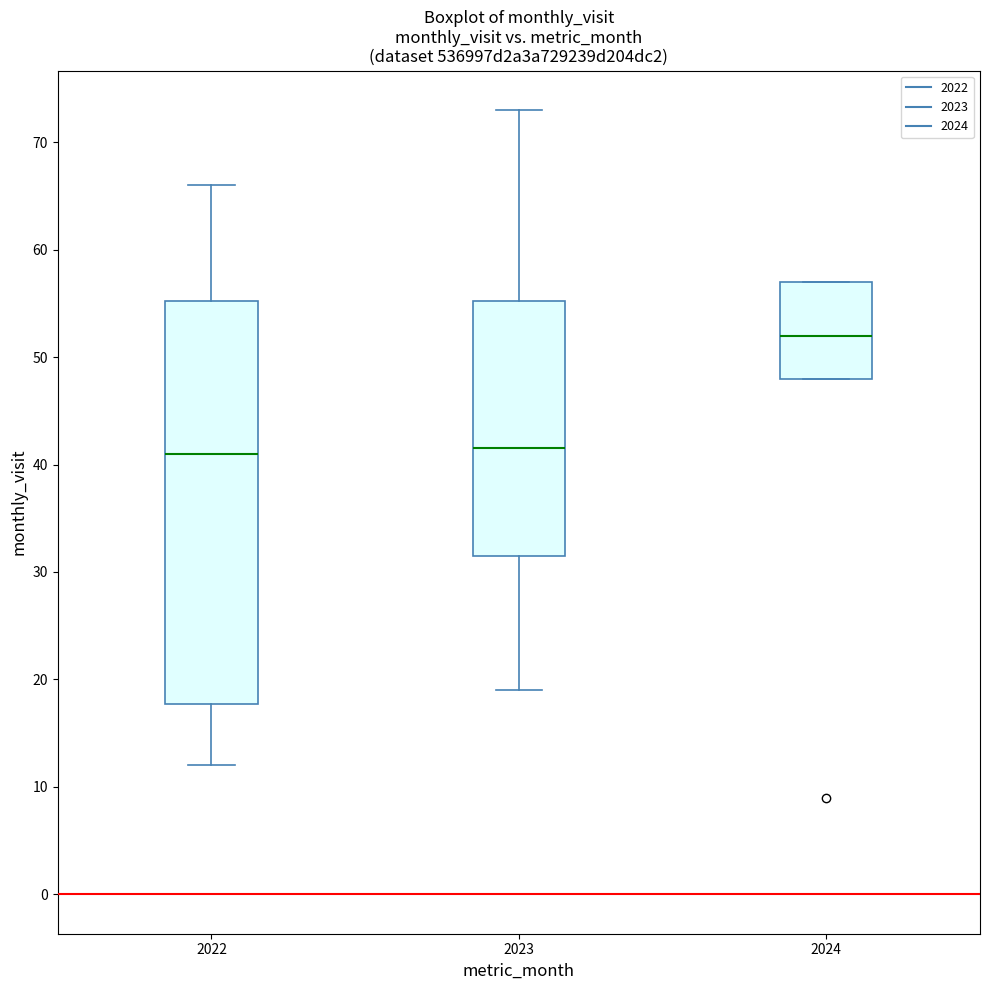

Where does the upper whisker of the box at x = 2022 end on the y-axis? The values are not printed on the chart, so give them approximately, as read against the axis.

66